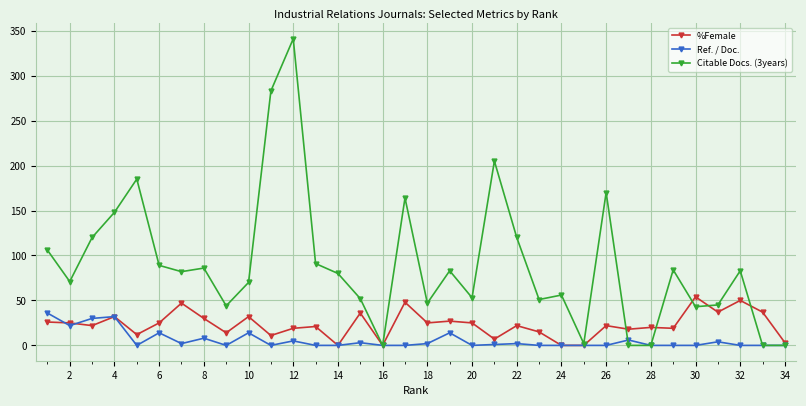

Which series has the widest spread of values?

Citable Docs. (3years)